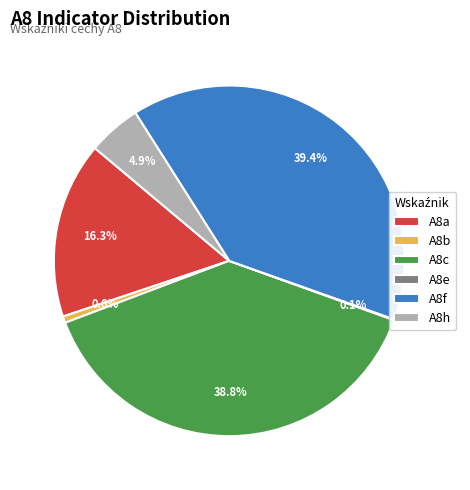

Do A8b and A8h together represent more than half of the pie?

No